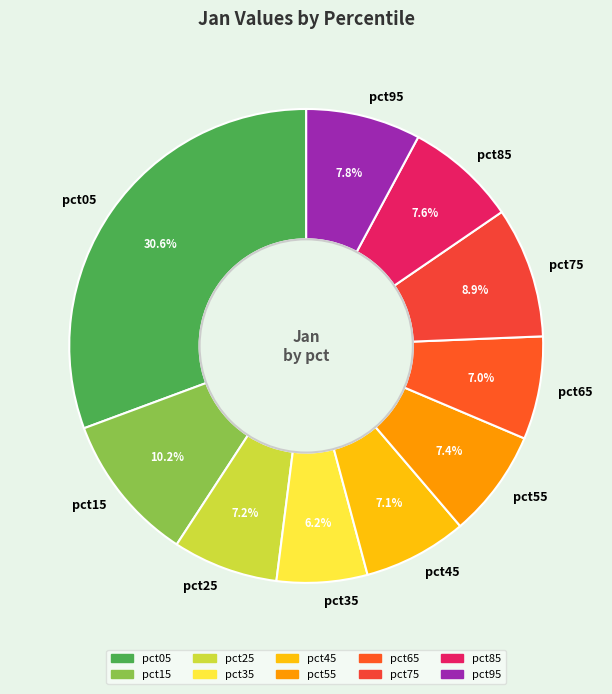

Which category has the smallest portion of the pie?

pct35